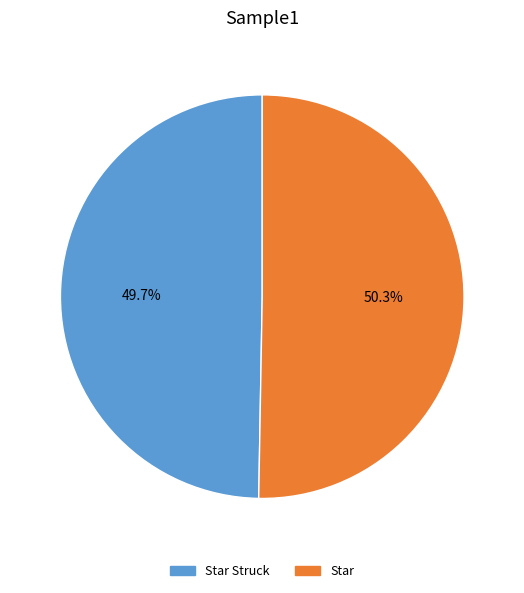

What portion of the pie excludes Star?

49.7%